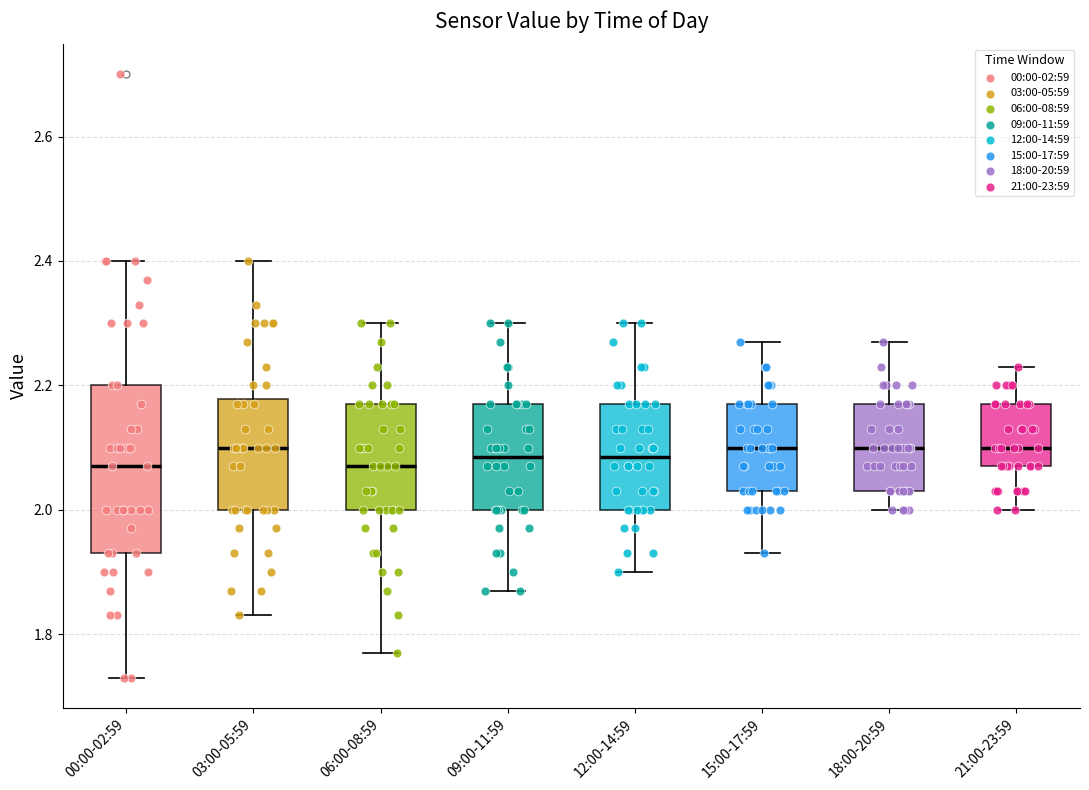

Where is the lower edge of the box for 15:00-17:59 on the y-axis? The values are not printed on the chart, so give them approximately, as read against the axis.

2.04